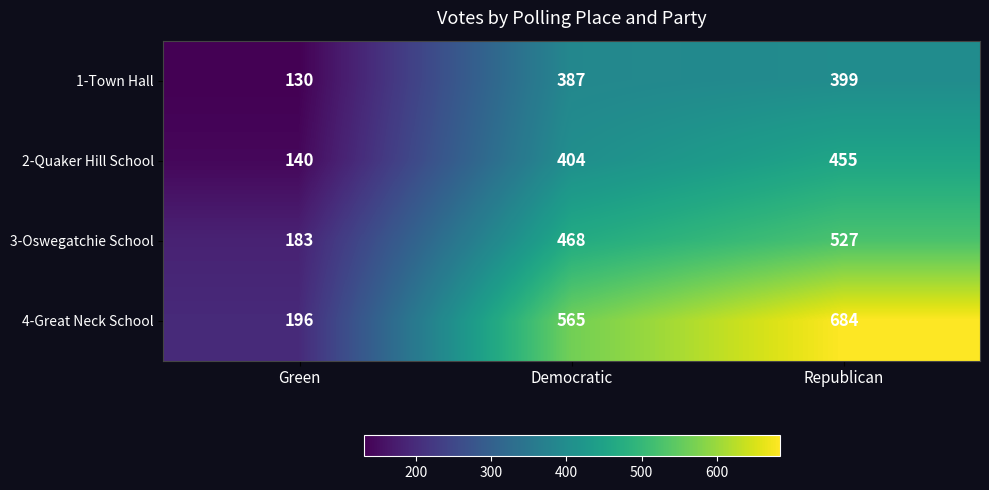

True or false: 4-Great Neck School has a value of 565 at Democratic.

True